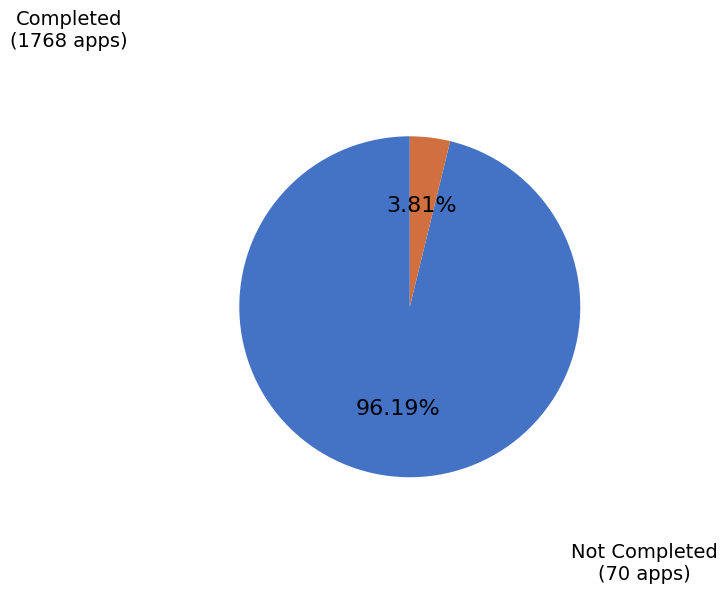

Does any single category account for the majority?

Yes